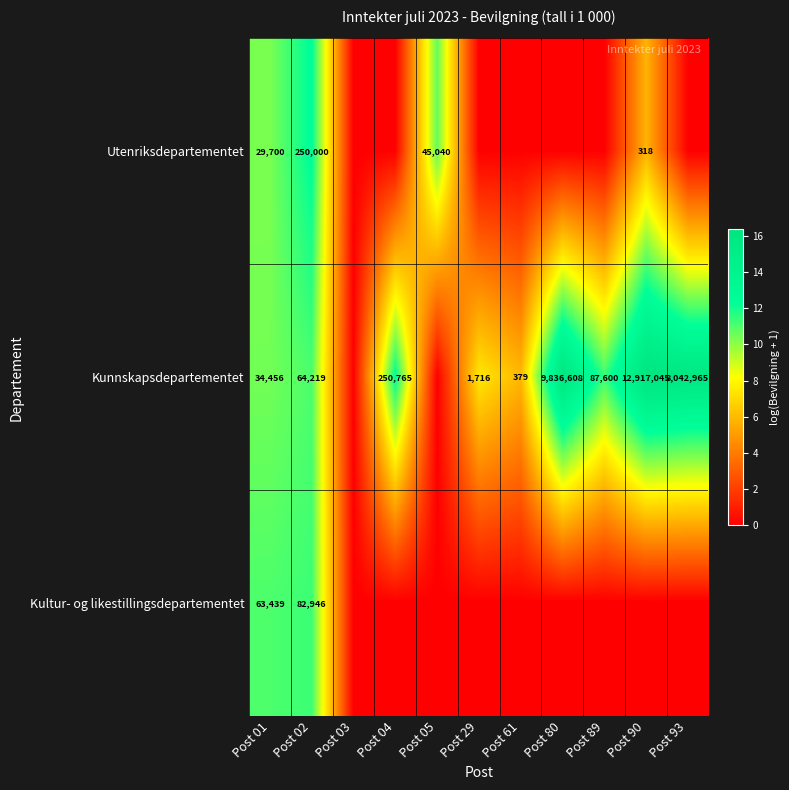

At Post 01, list the series in order from largest to smallest.

Kultur- og likestillingsdepartementet, Kunnskapsdepartementet, Utenriksdepartementet